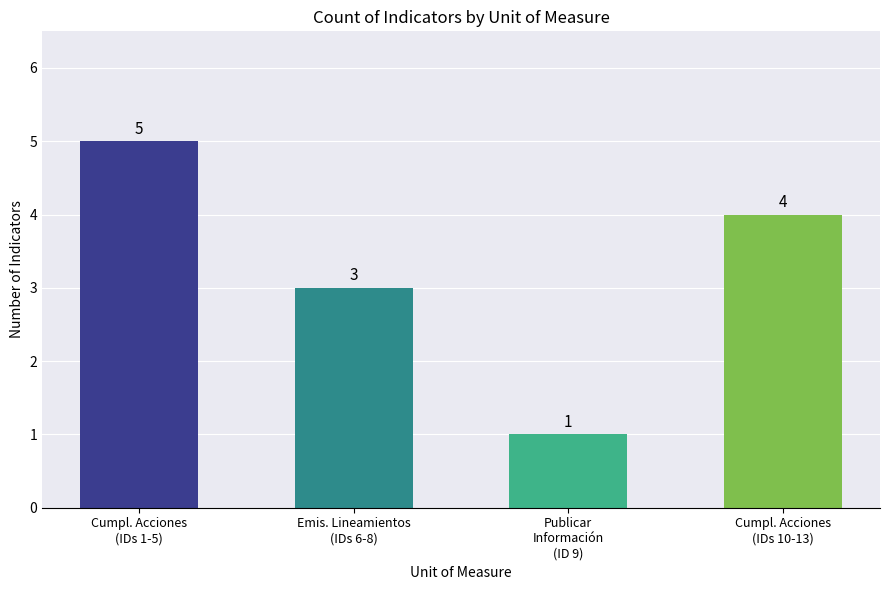

What is the sum of the values at Cumpl. Acciones
(IDs 10-13) and Cumpl. Acciones
(IDs 1-5)?

9